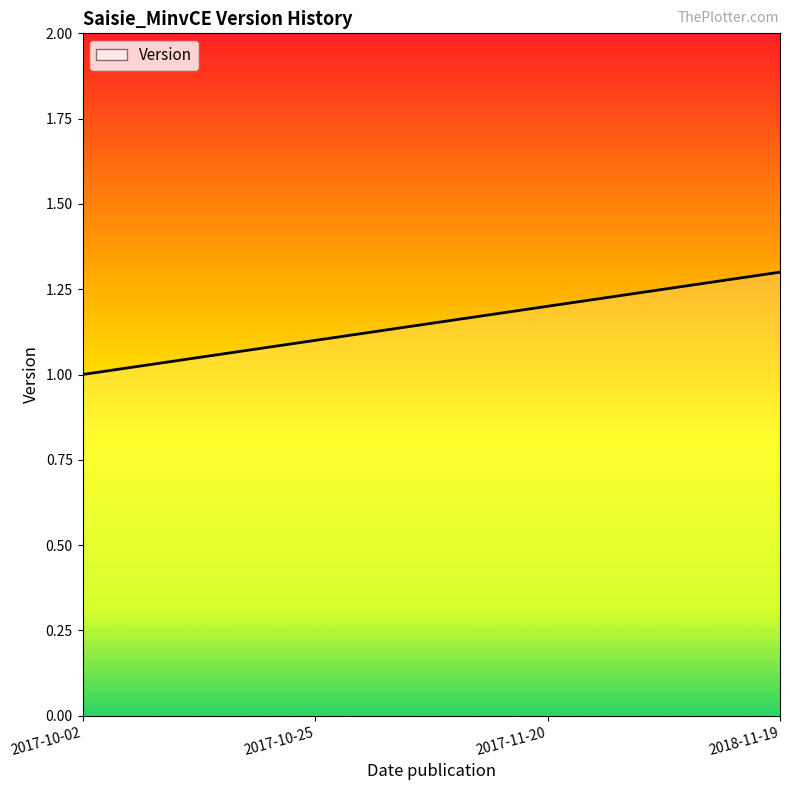

What is the sum of all values?

4.6